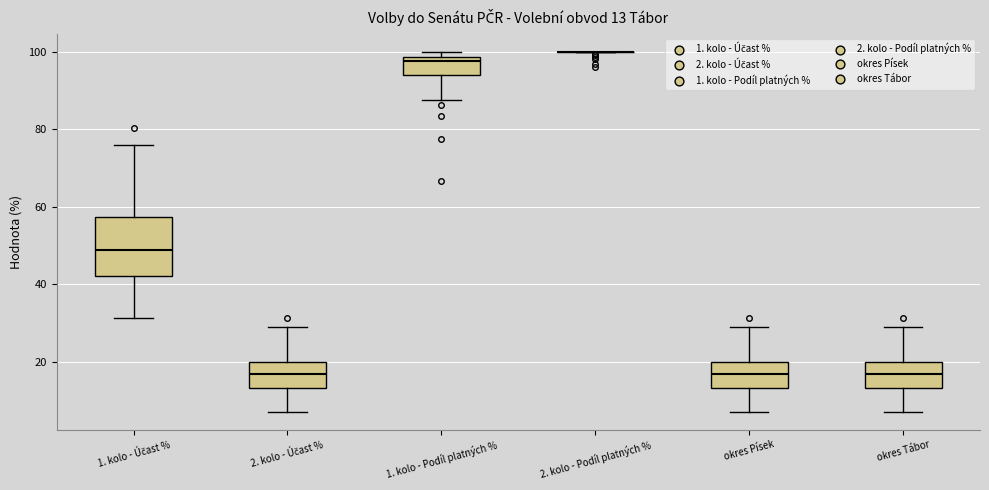

Comparing the boxes themselves (not the whiskers), which one is the tallest?

1. kolo - Účast %